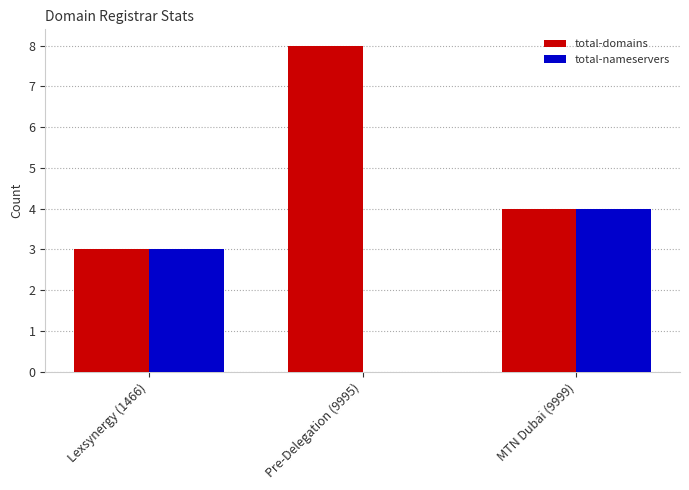

Which series has the largest total across all categories?

total-domains